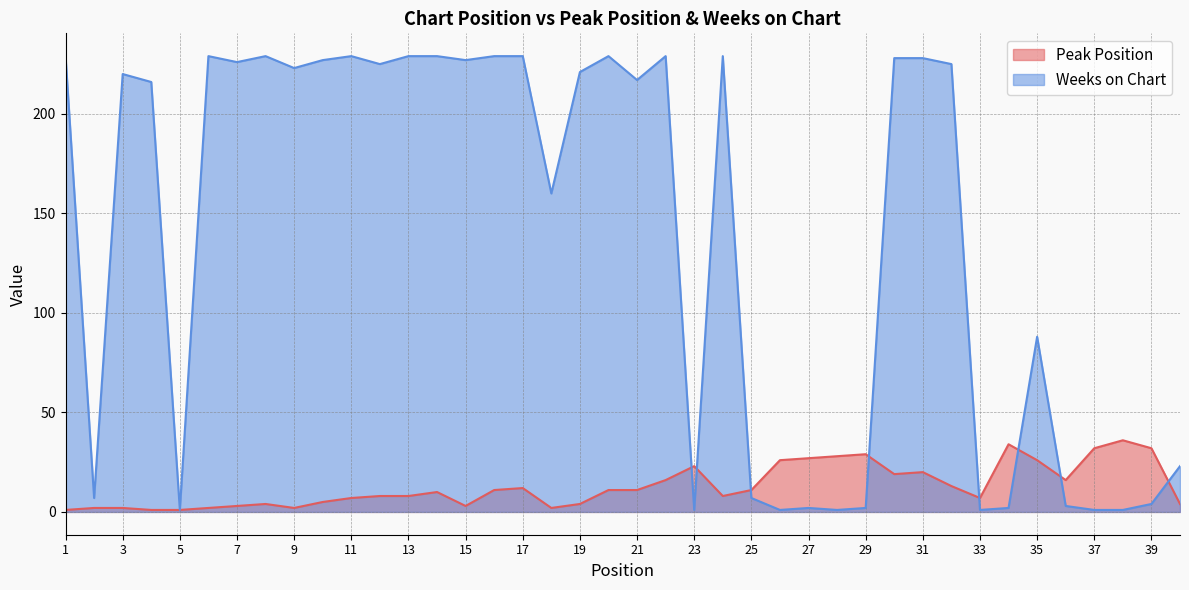

At how many categories does at least one series exceed 91?

24